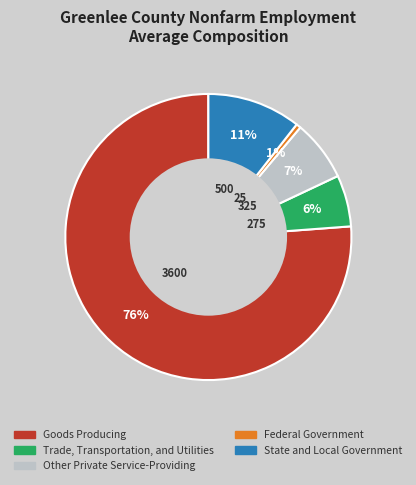

What percentage is the Other Private Service-Providing slice, to the nearest percent?

7%